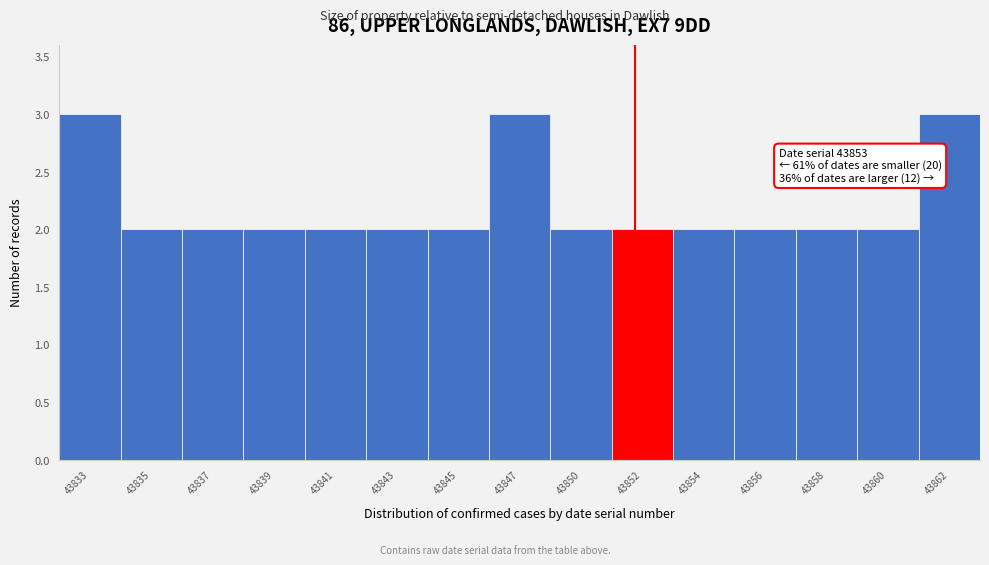

Reading right to left, list all the values displayed in this chart.

43862=3	43860=2	43858=2	43856=2	43854=2	43852=2	43850=2	43847=3	43845=2	43843=2	43841=2	43839=2	43837=2	43835=2	43833=3